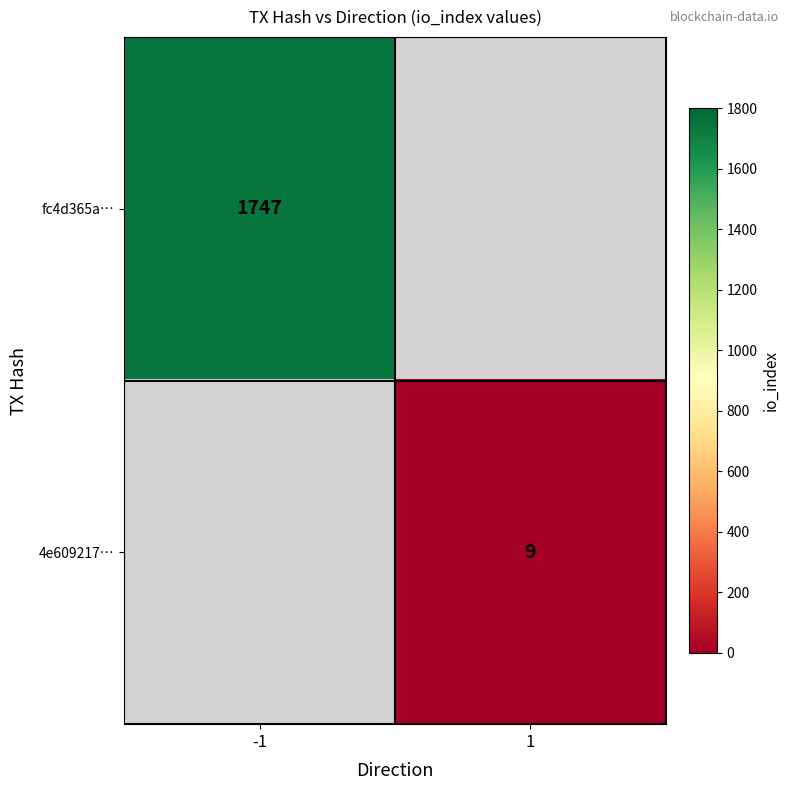

True or false: 4e609217… has a value of 9 at 1.

True